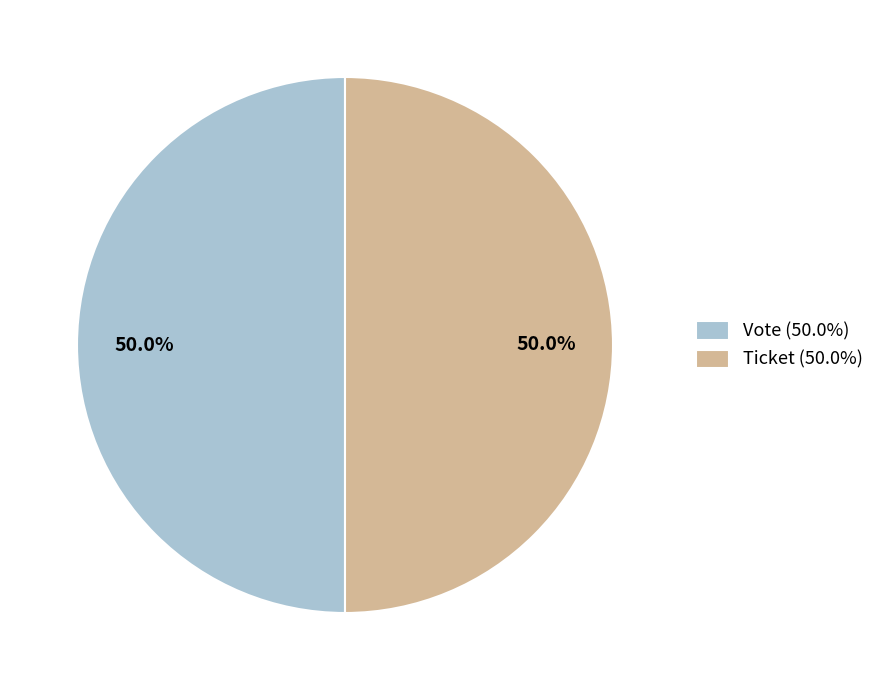

What portion of the pie excludes Vote (50.0%)?

50.0%